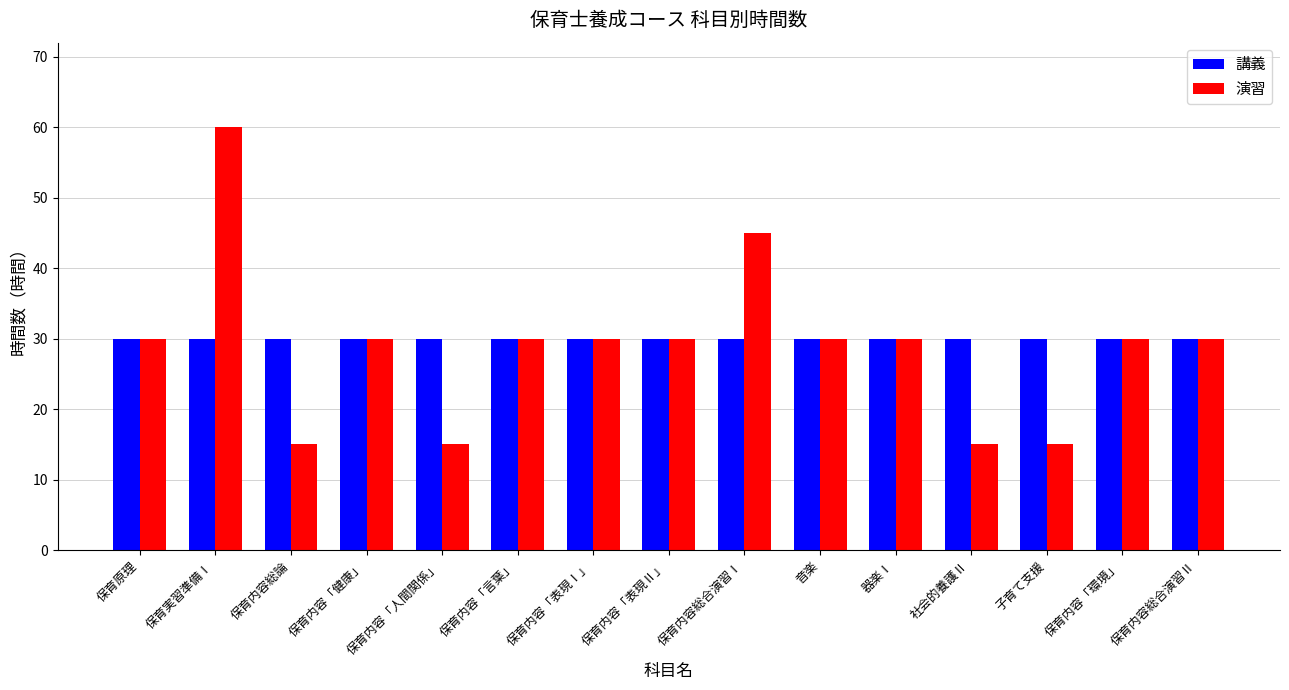

How many 演習 values are between 15 and 30?

13